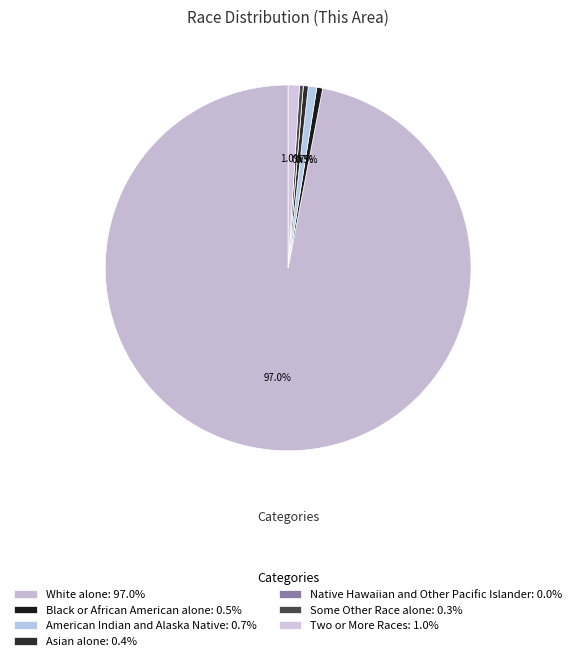

Which category has the smallest portion of the pie?

Native Hawaiian and Other Pacific Islander